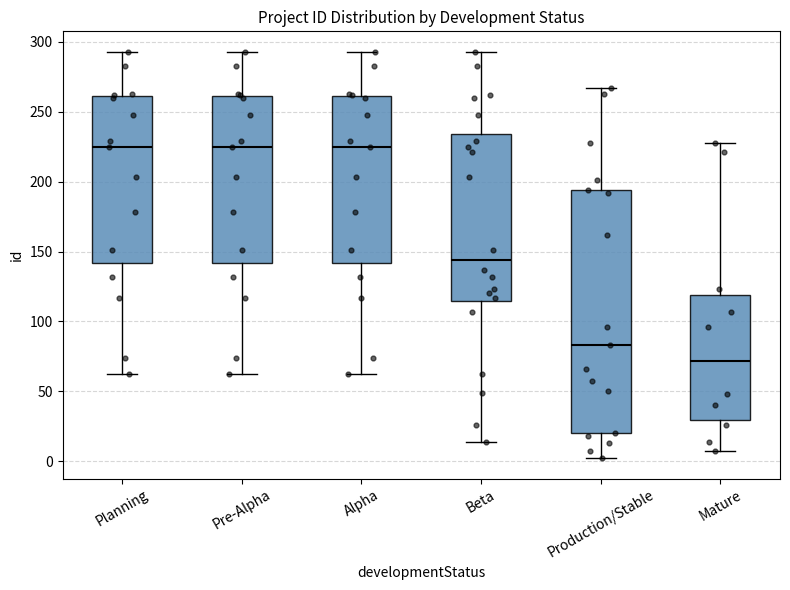

Where does the lower whisker of the box for Pre-Alpha end on the y-axis? The values are not printed on the chart, so give them approximately, as read against the axis.

60